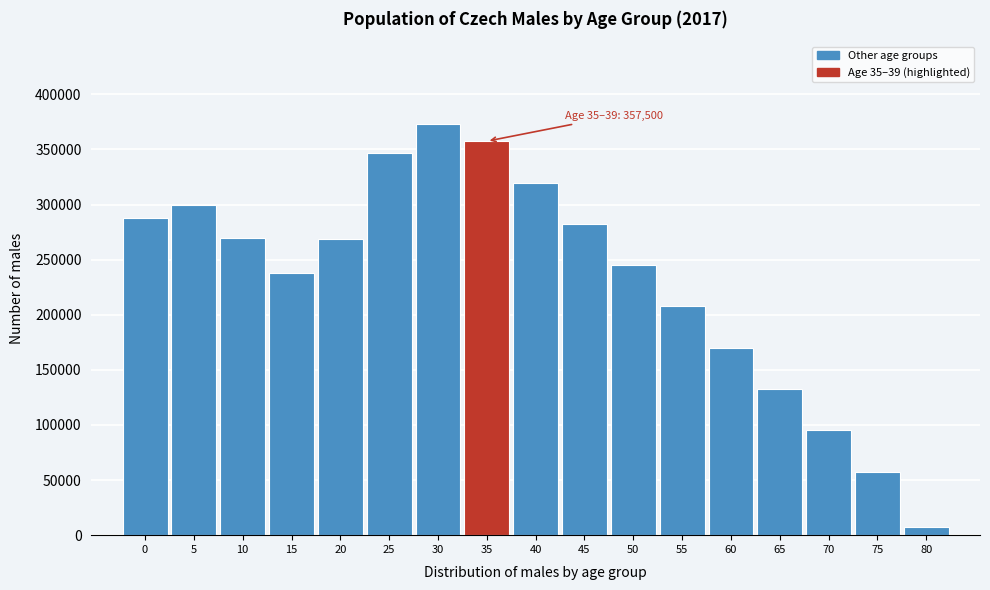

What is the value of the 14th bar from the left?

132500